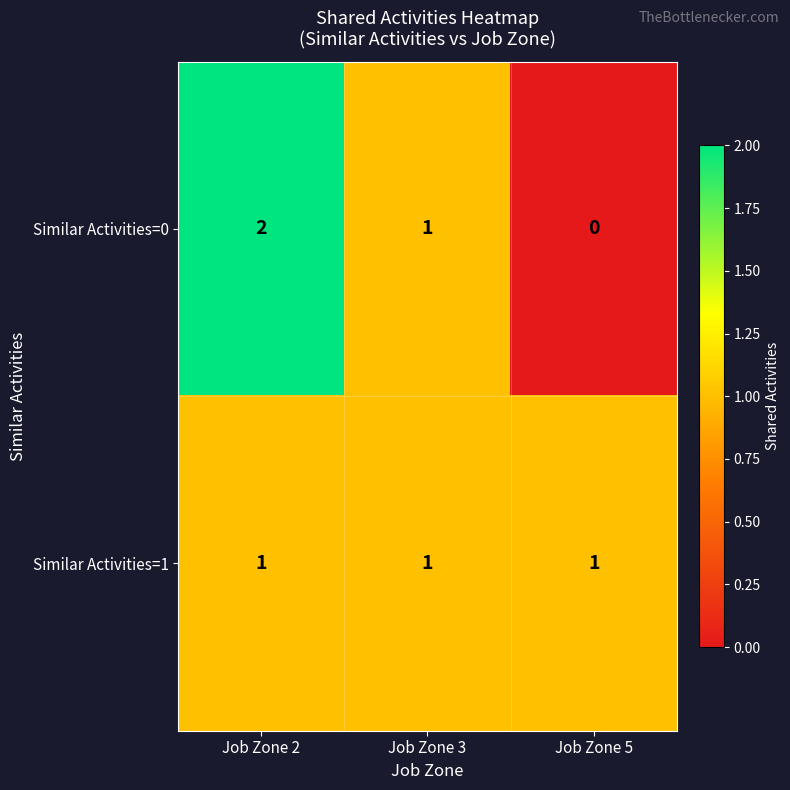

Rank the series at Job Zone 5 from lowest to highest value.

Similar Activities=0, Similar Activities=1